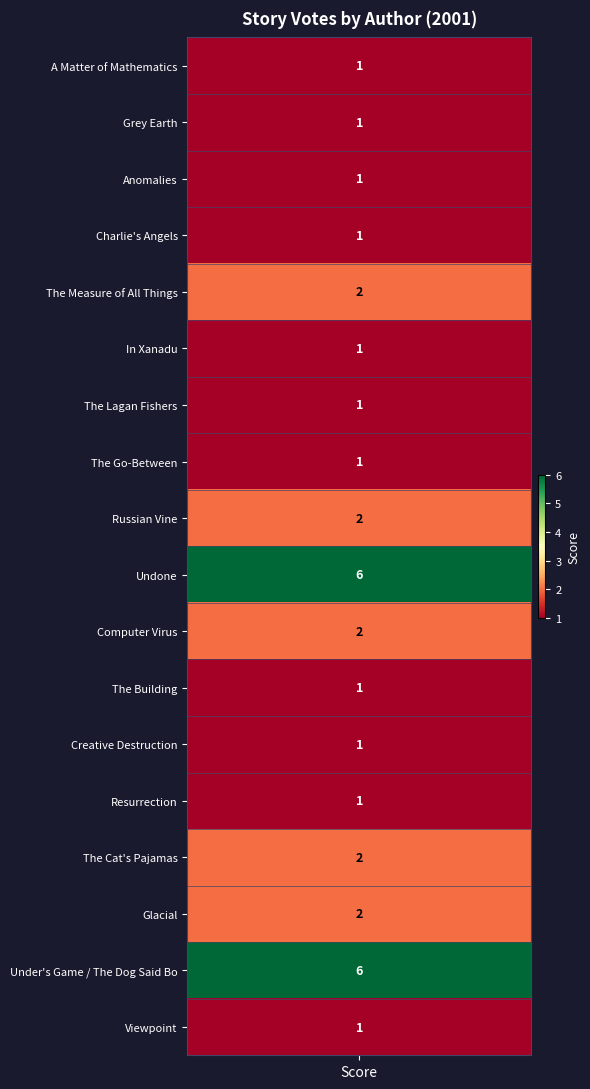

Reading left to right, what are all the values shown in this chart?

values=1	1=1	2=1	3=1	4=2	5=1	6=1	7=1	8=2	9=6	10=2	11=1	12=1	13=1	14=2	15=2	16=6	17=1